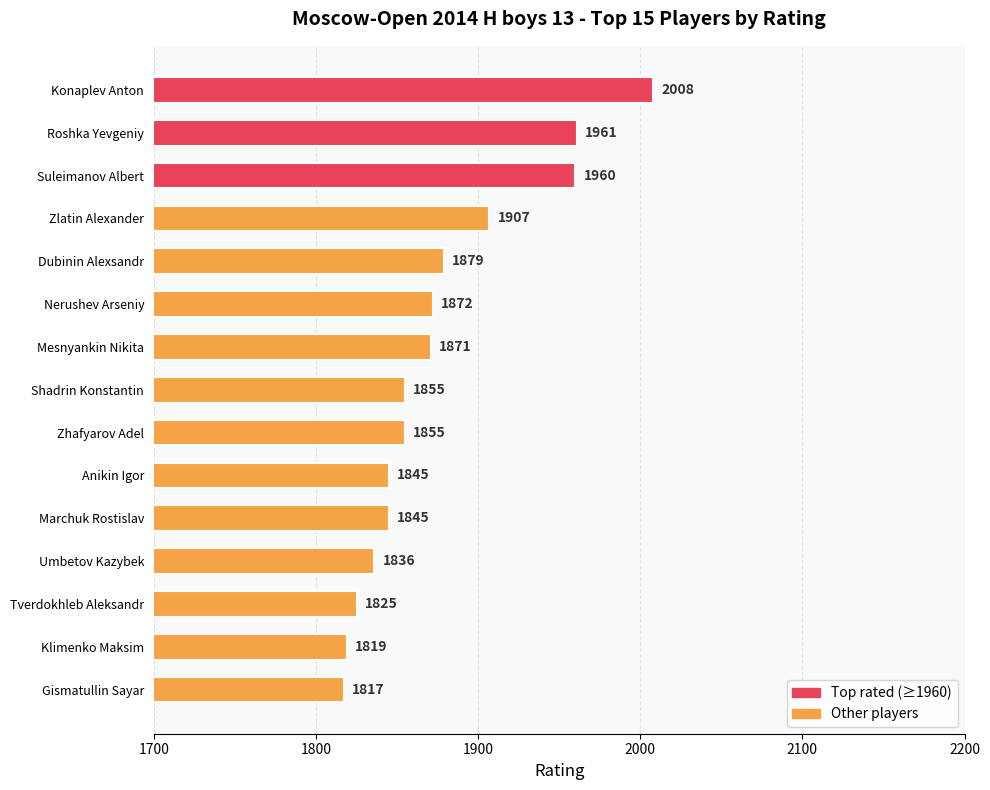

What is the sum of all values?

28155